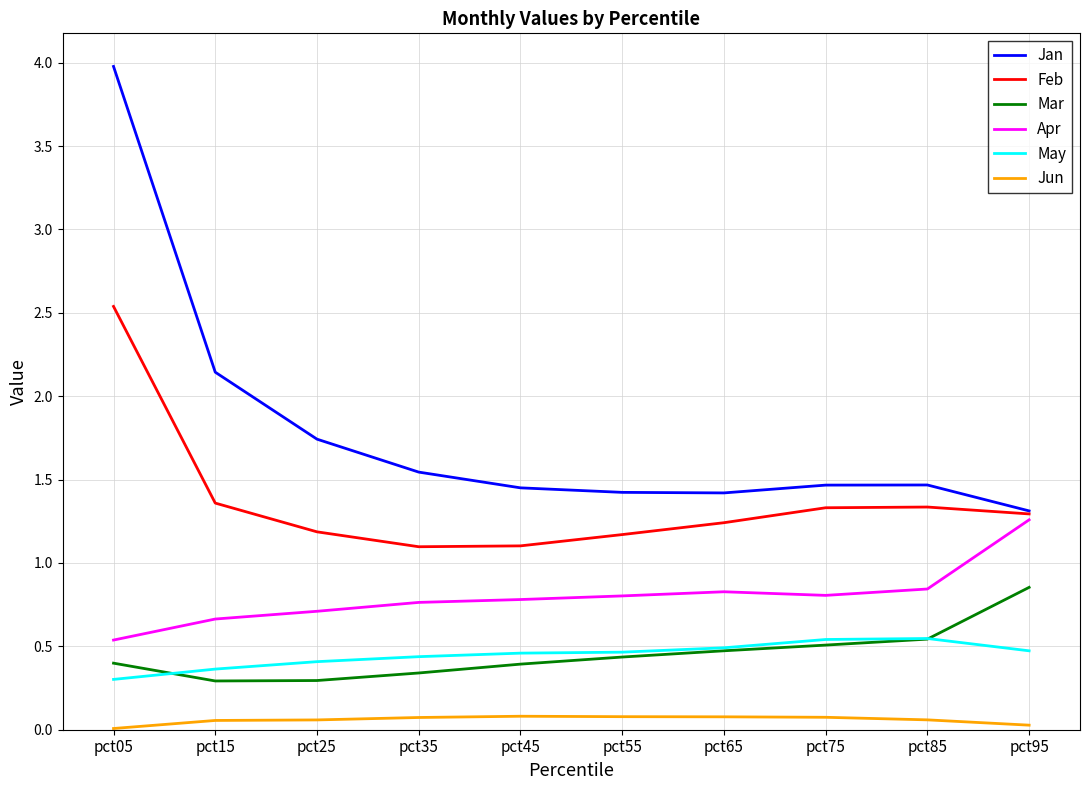

Is the value of Apr at pct15 greater than the value of Feb at pct95?

No